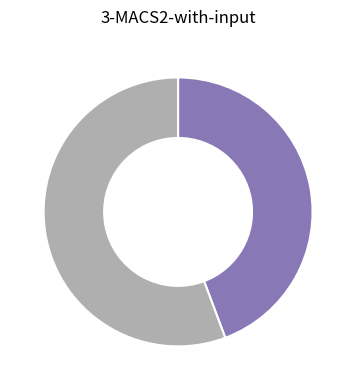

Is there a majority slice in this chart?

Yes